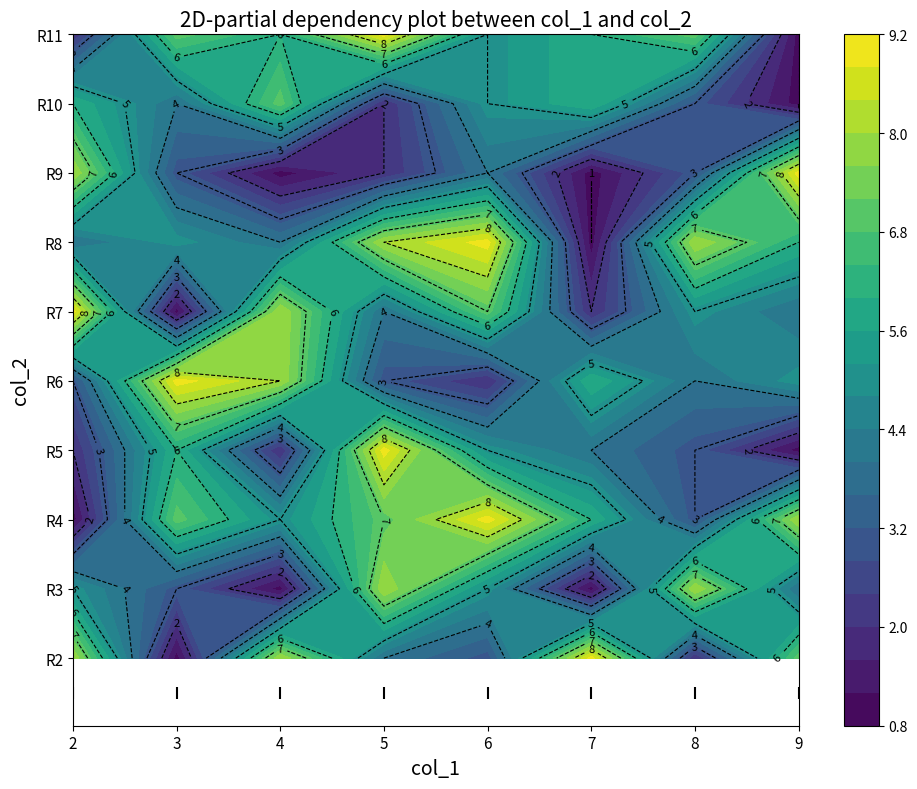

Is the value of 9 at 4 greater than the value of 2 at 8?

Yes